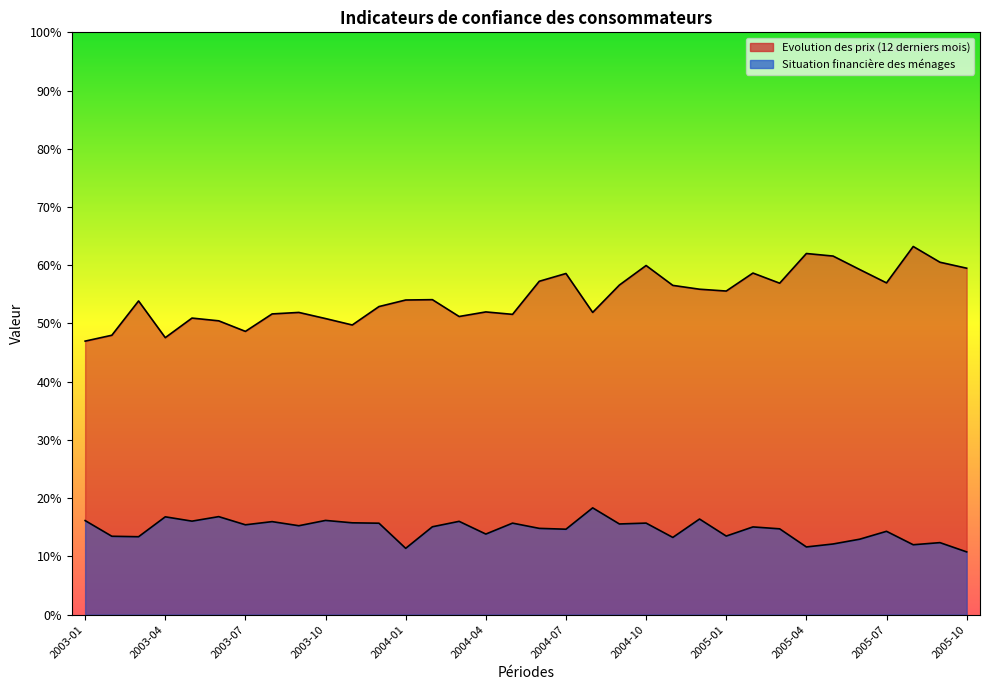

List the series in order of their peak value, lowest first.

Situation financiere des menages, Evolution des prix (12 derniers mois)